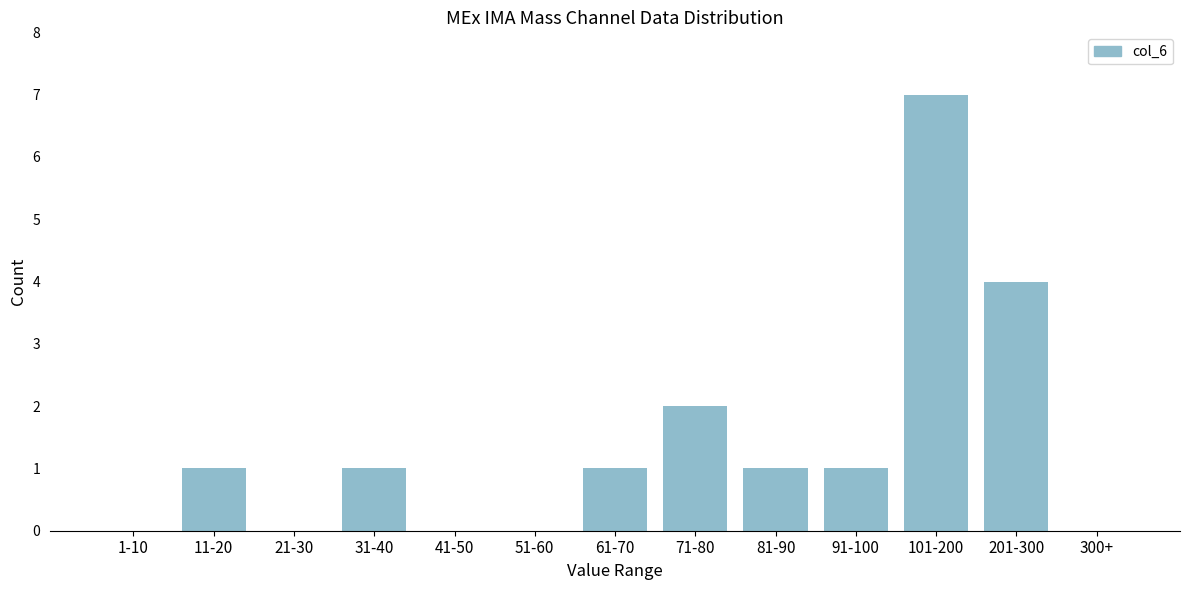

Reading left to right, list all the values displayed in this chart.

1-10=0	11-20=1	21-30=0	31-40=1	41-50=0	51-60=0	61-70=1	71-80=2	81-90=1	91-100=1	101-200=7	201-300=4	300+=0